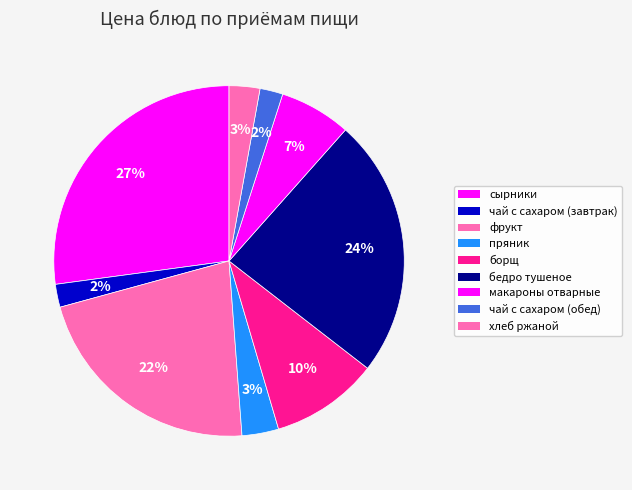

Does чай с сахаром (обед) account for over 50% of the chart?

No